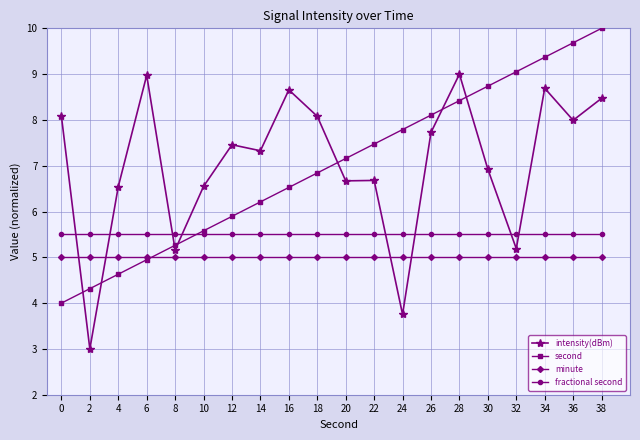

Where does the second series first go above 7?

20